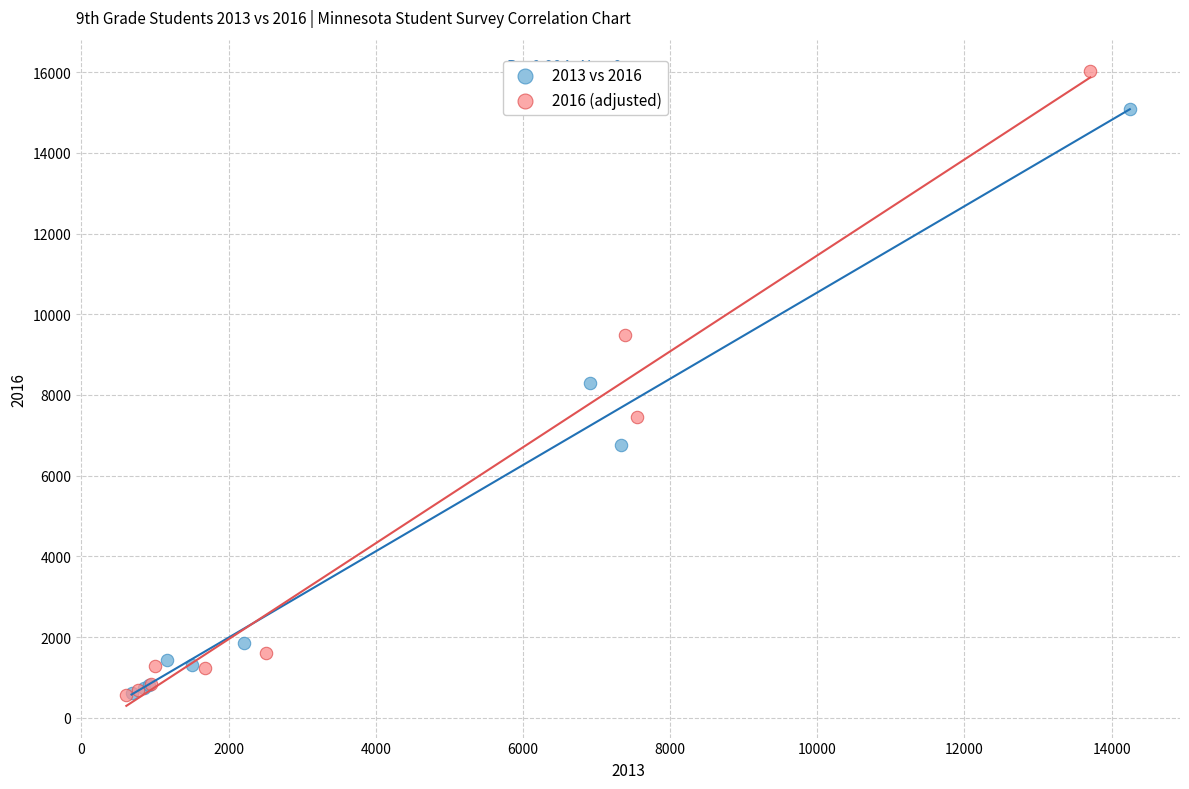

Which series contains the highest Y value?

2016 (adjusted)